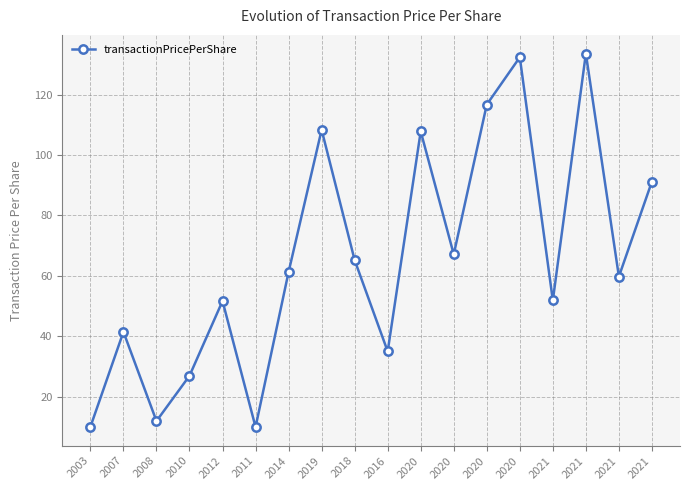

The chart shows a value of 116.7 at 2020. True or false?

True